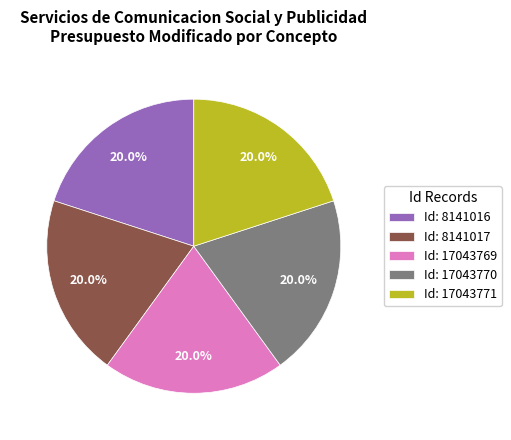

What portion of the pie excludes Id: 8141016?

80.0%